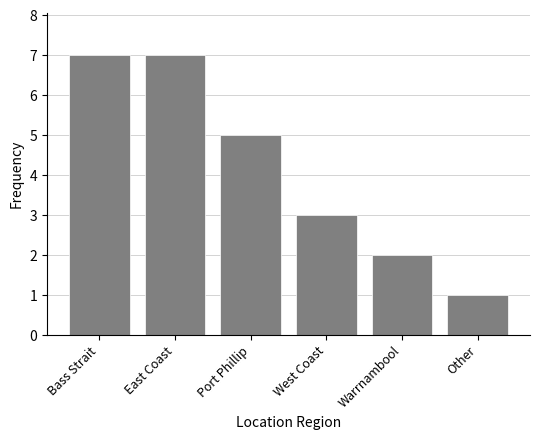

How many values are between 2 and 7?

5